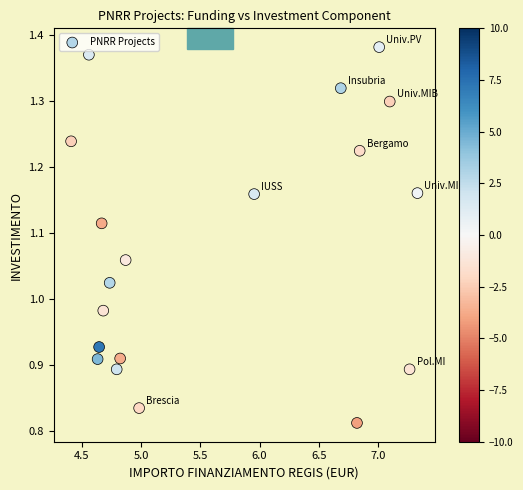

What is the range of Y values (max minus min)?

0.6